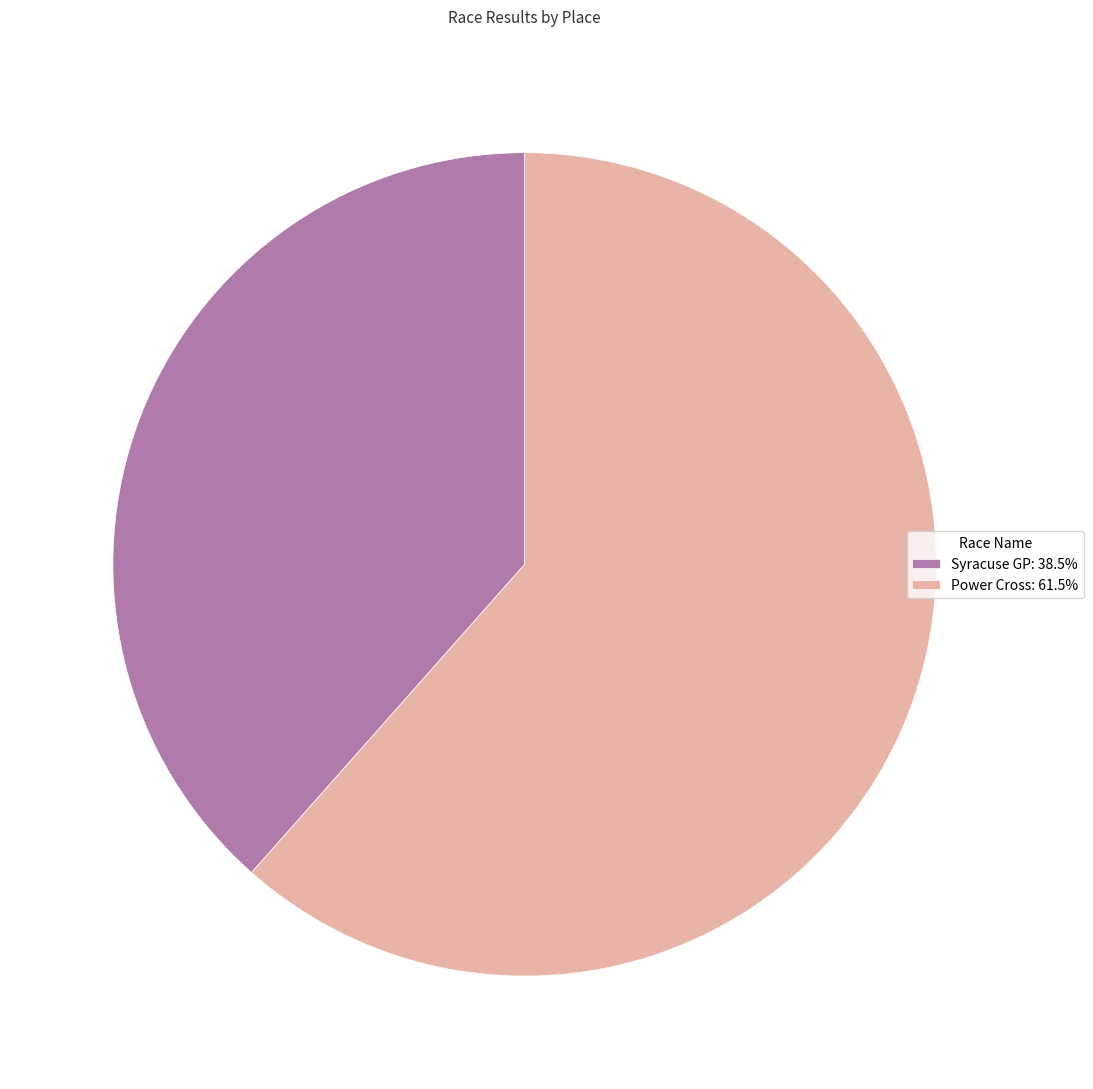

Do Syracuse GP: 38.5% and Power Cross: 61.5% together represent more than half of the pie?

Yes